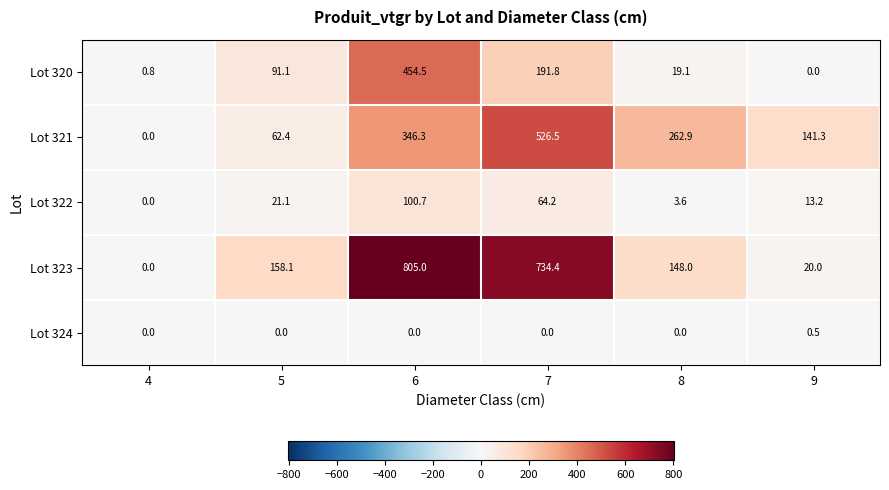

True or false: Lot 321 has a value of 62.4 at 5.

True